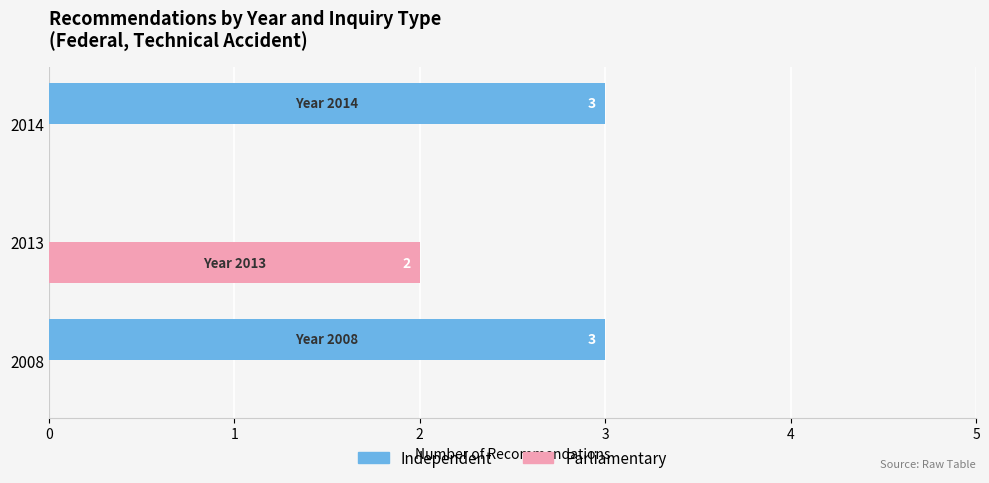

At which label is Independent closest to 1?

2013